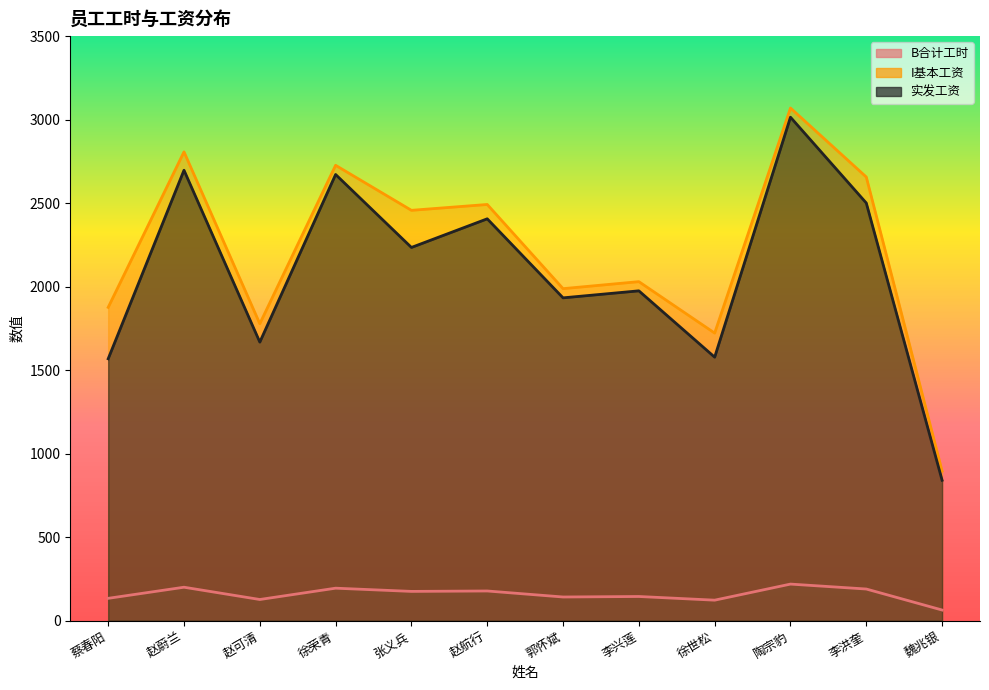

How many interior local valleys does the 实发工资 series have?

4